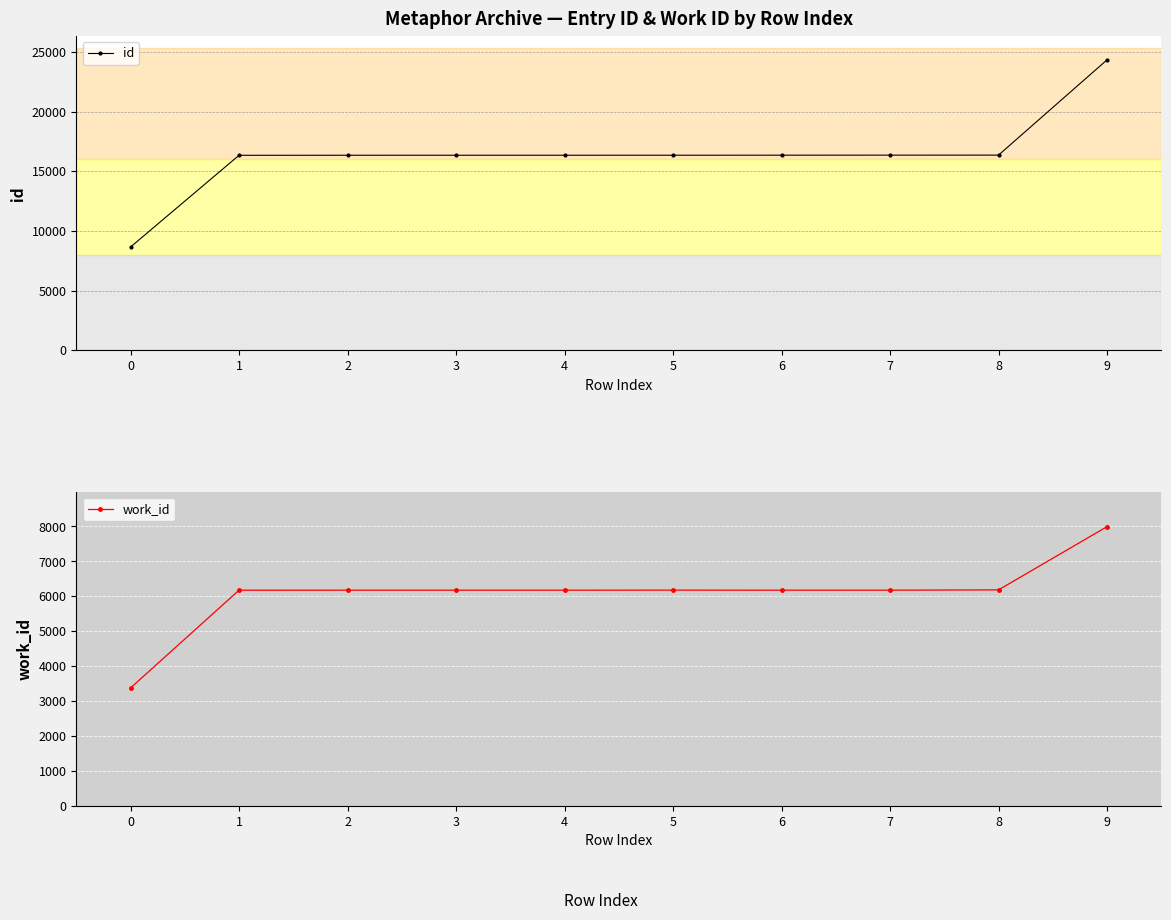

At which label does id first exceed 16354?

6